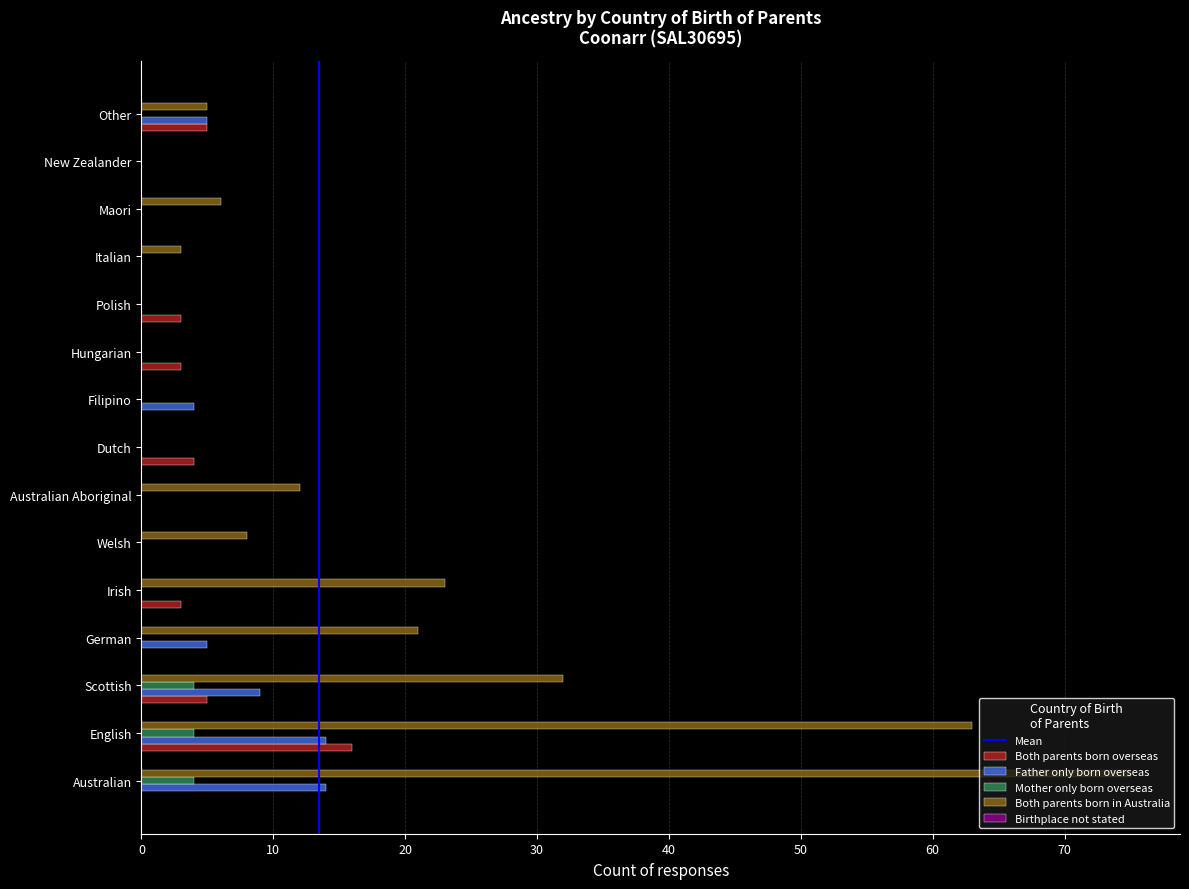

Which series changed the most between English and Polish?

Both parents born in Australia